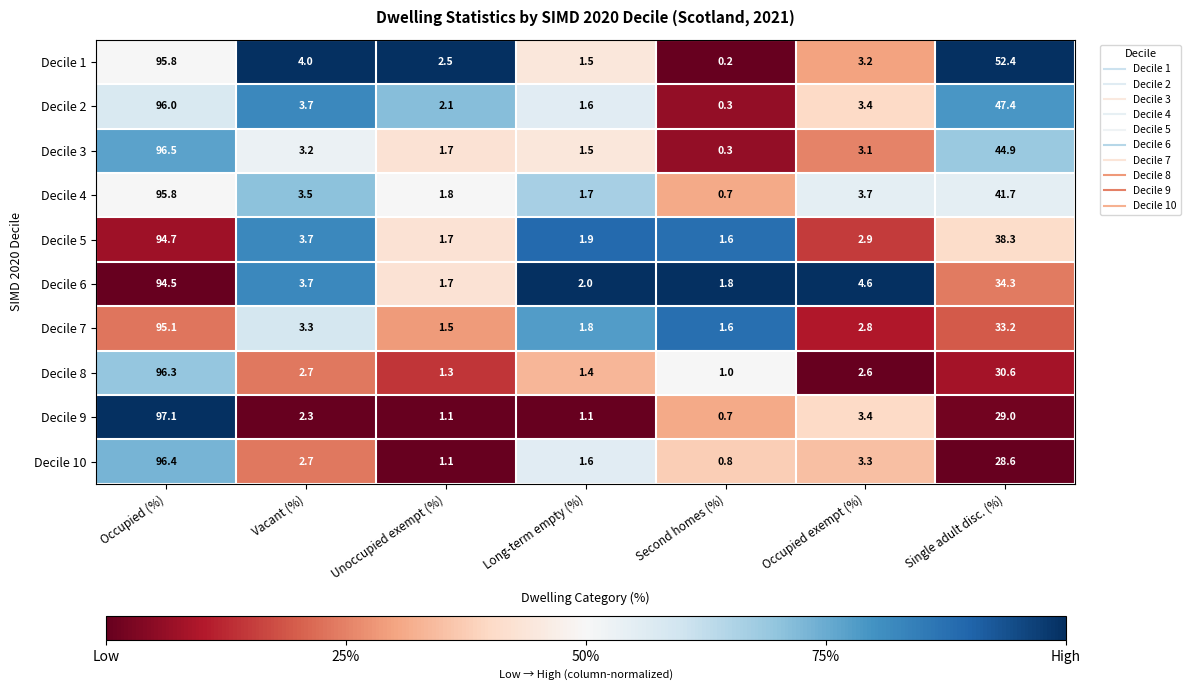

Which series has the widest spread of values?

Decile 9